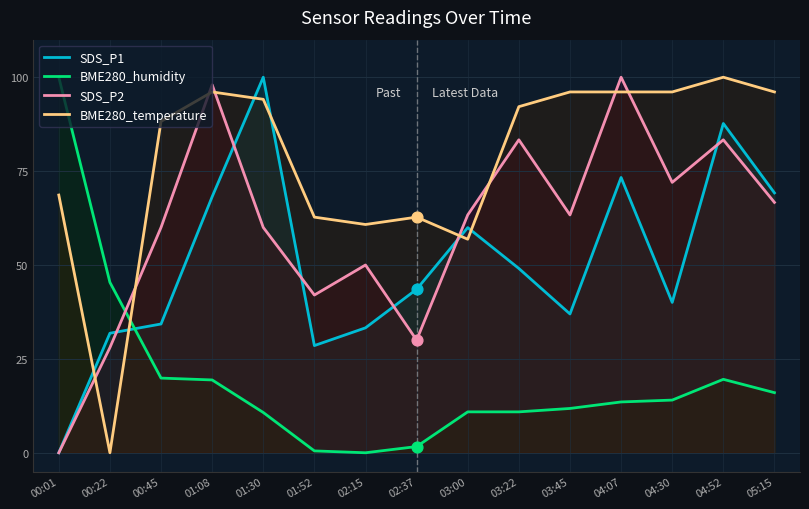

At which category is the sum across all series the highest?

04:52